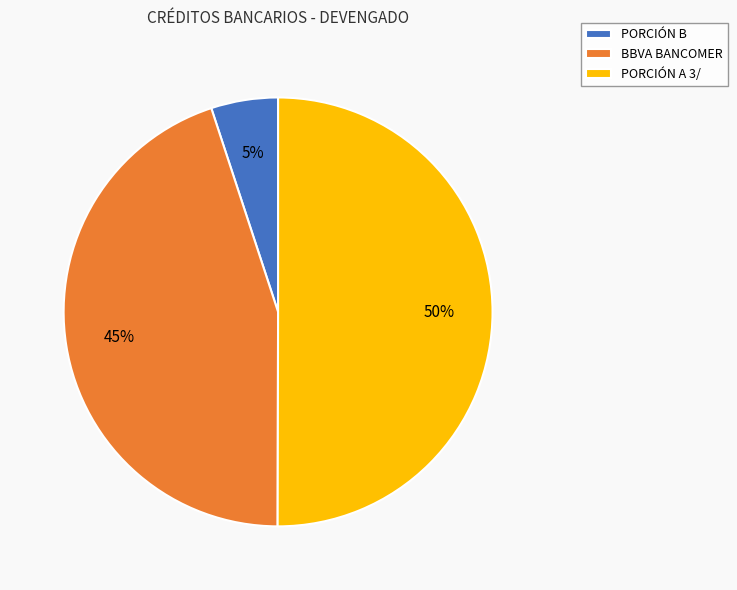

To the nearest percent, what is the difference between the PORCIÓN B and BBVA BANCOMER slice percentages?

40%